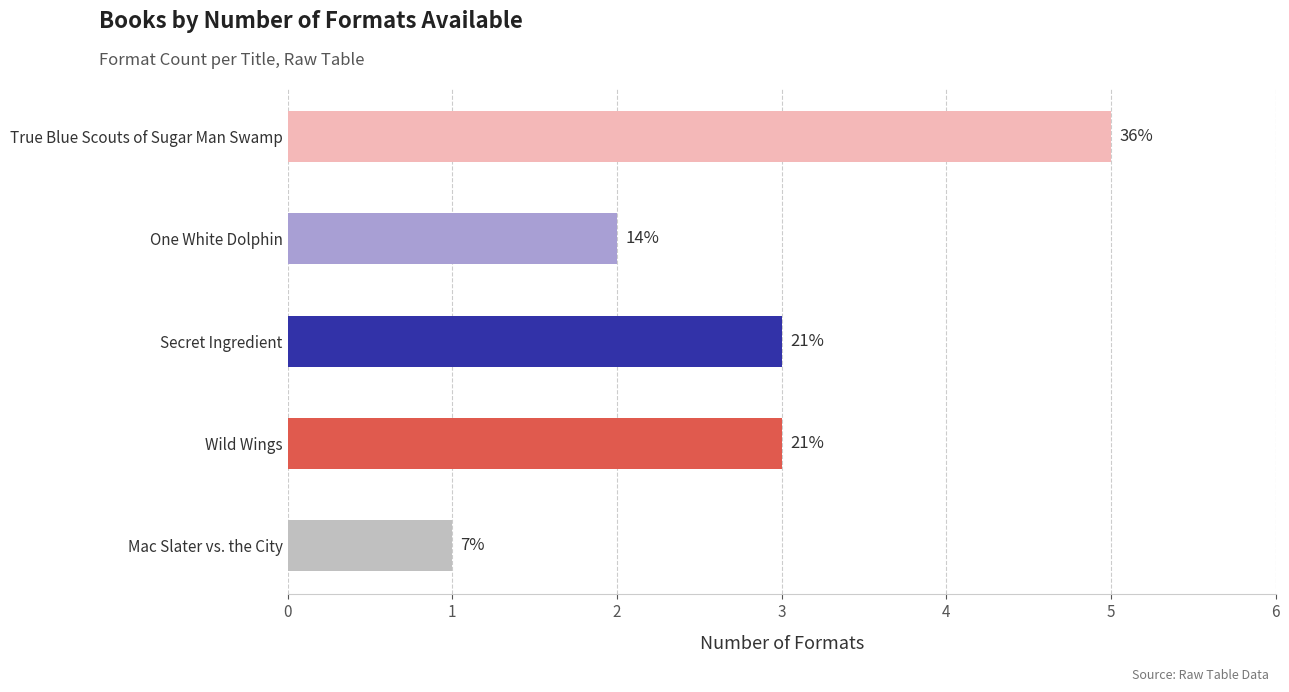

What is the greatest value displayed?

5